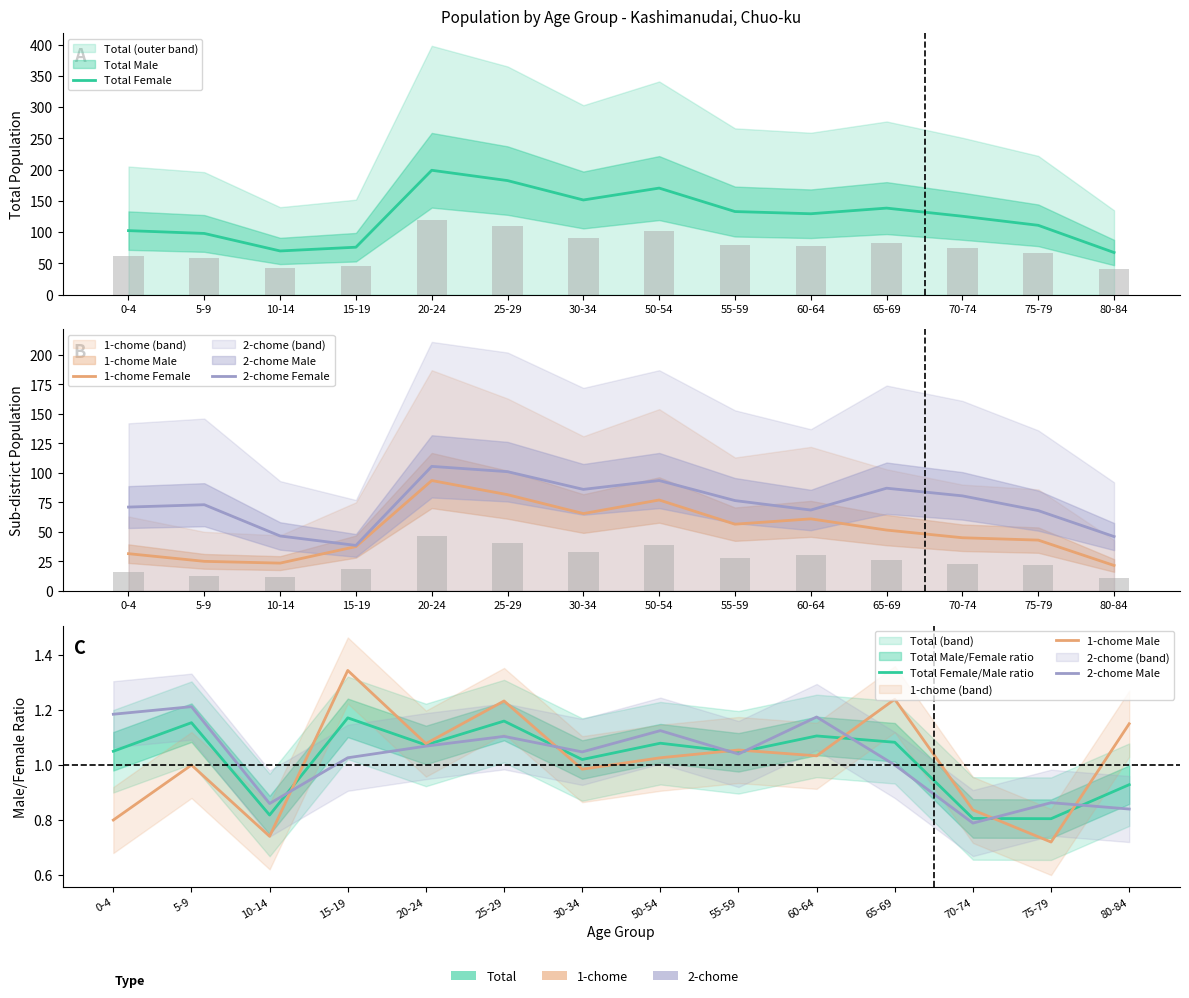

Where does the 2-chome Male series first go above 1?

0-4